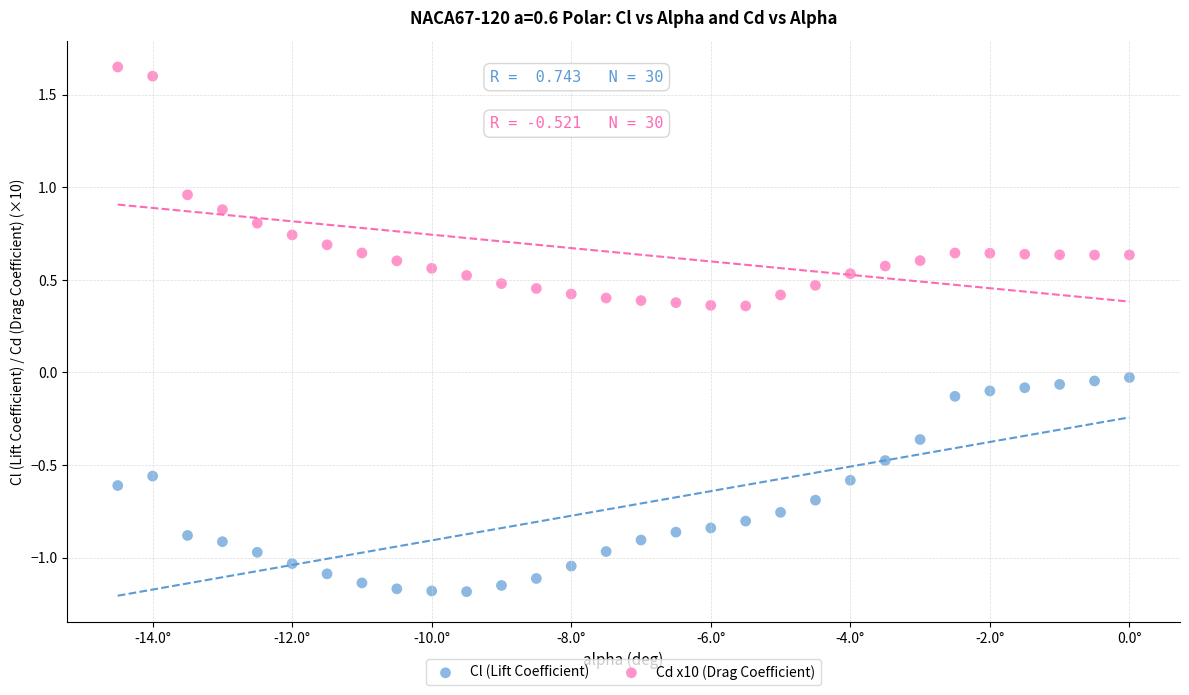

Which series contains the highest Y value?

Cd x10 (Drag Coefficient)